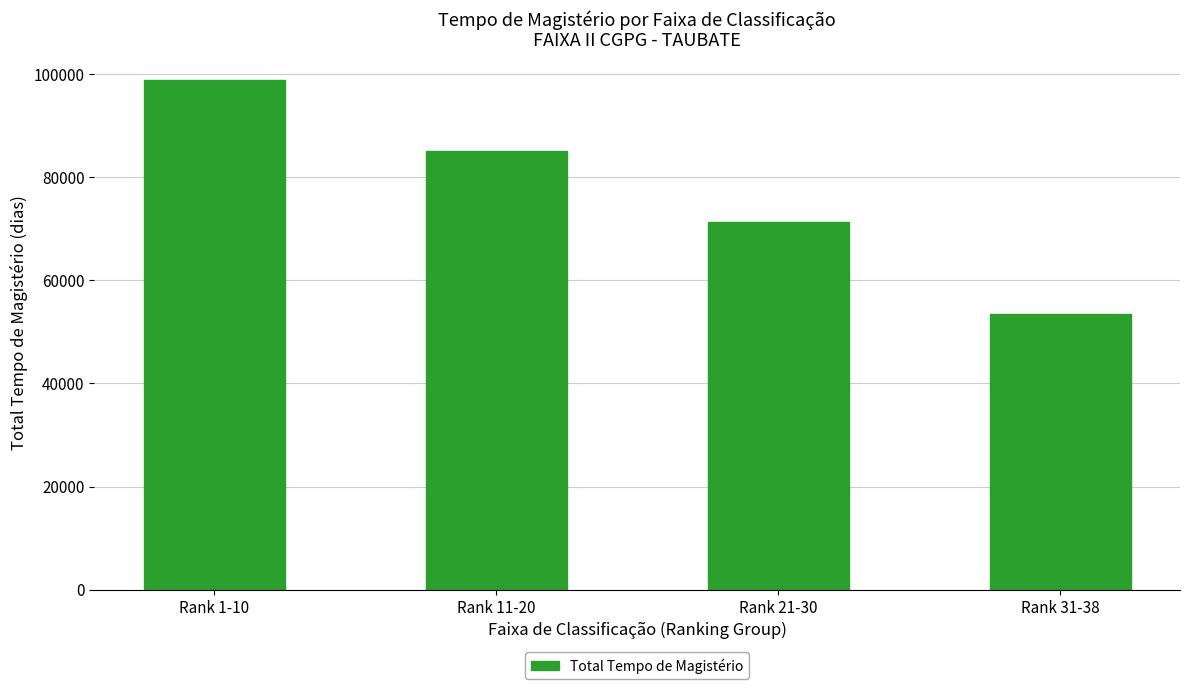

Reading right to left, list all the values displayed in this chart.

53531	71404	85025	98868